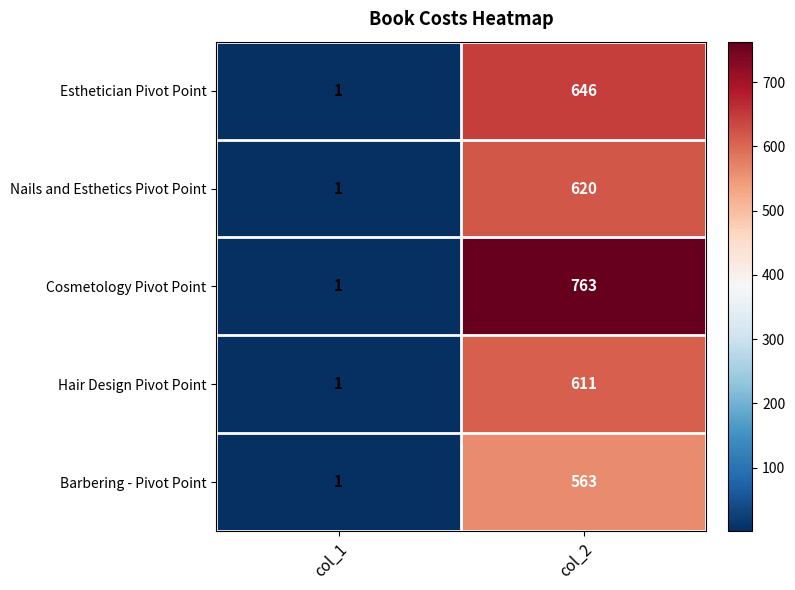

The Hair Design Pivot Point series shows 1035 at col_2. True or false?

False